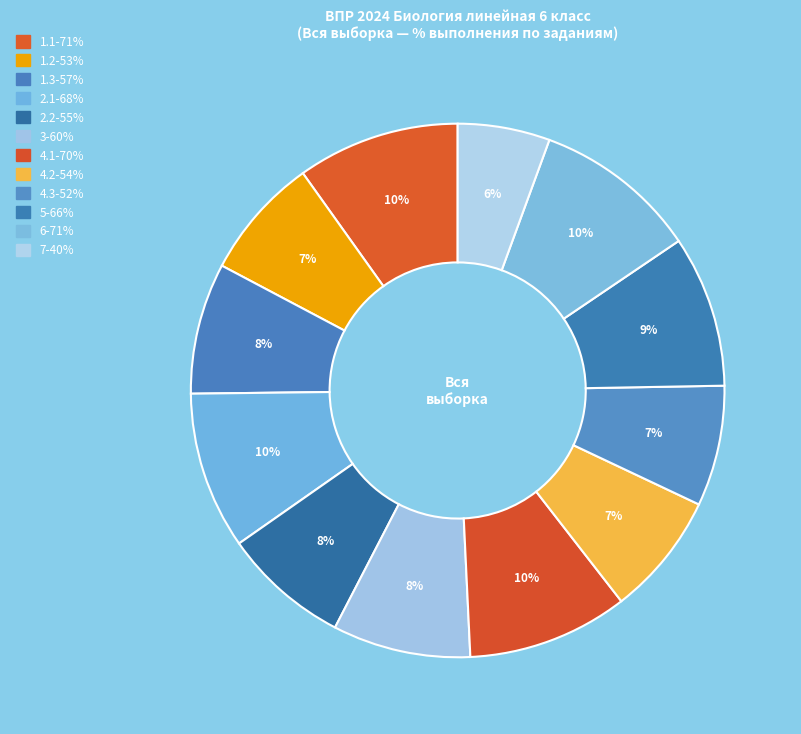

How many slices are in this pie chart?

12